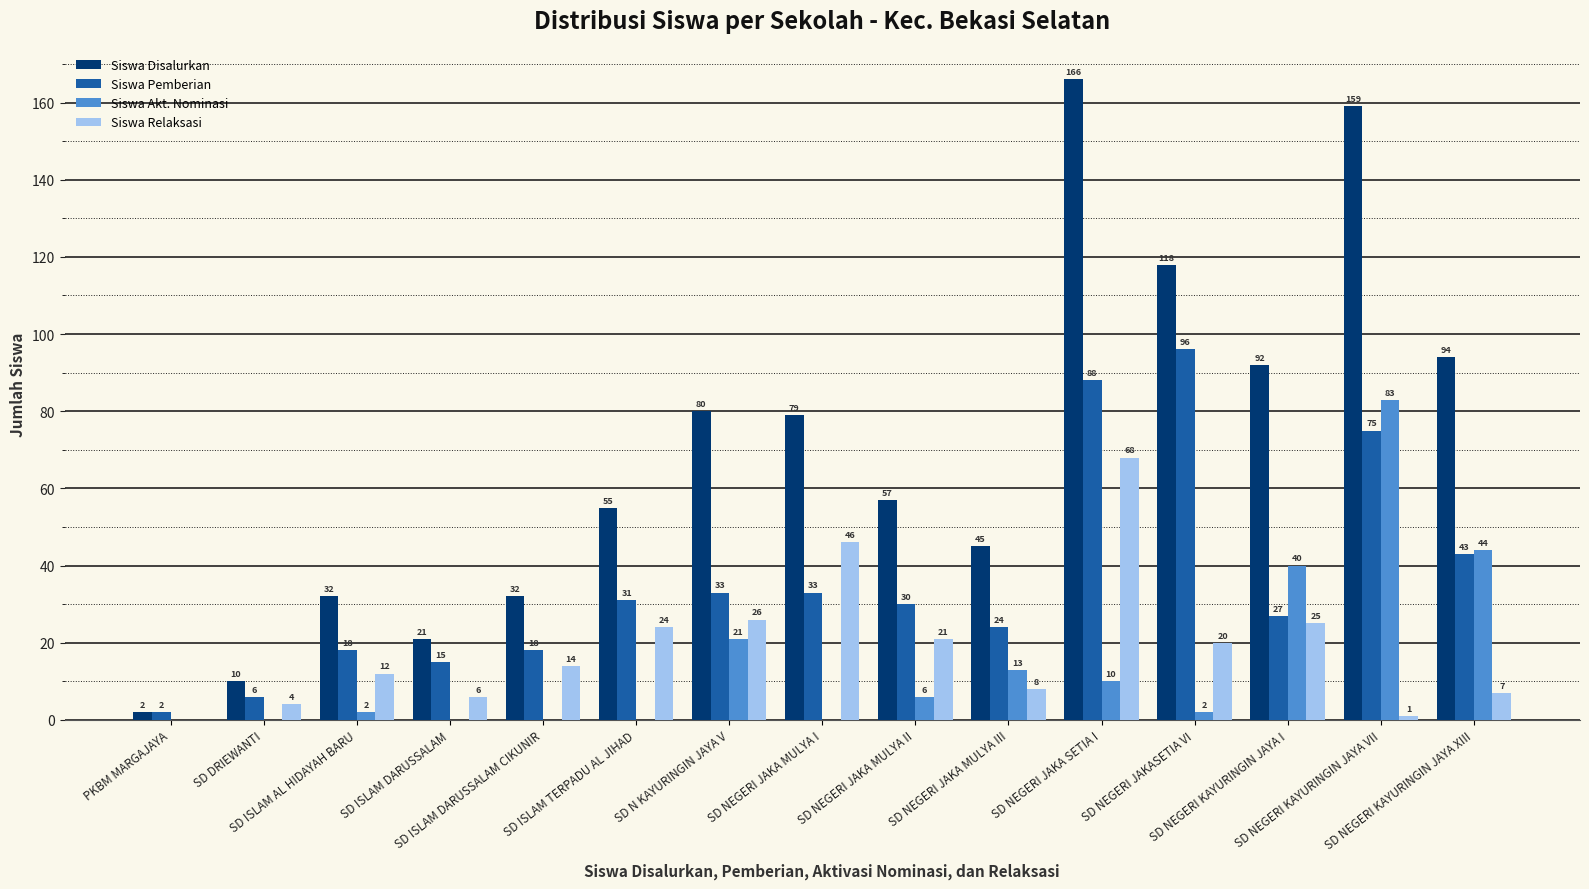

What are all the series names shown in the legend?

Siswa Disalurkan, Siswa Pemberian, Siswa Akt. Nominasi, Siswa Relaksasi